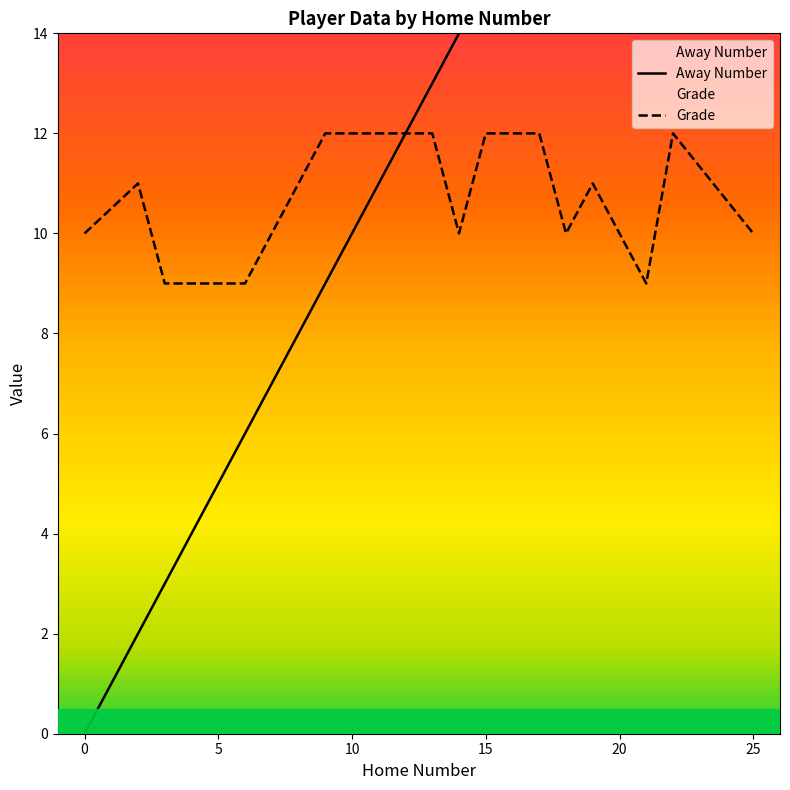

Does the chart display data point markers on the line(s)?

No